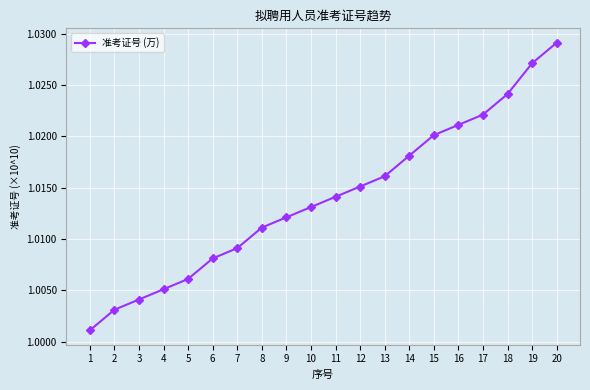

Reading left to right, transcribe all the data shown in this chart.

10011060102.0	10031060118.0	10041060123.0	10051060202.0	10061060205.0	10081060304.0	10091060306.0	10111060318.0	10121060323.0	10131060327.0	10141060402.0	10151060408.0	10161060411.0	10181060516.0	10201060710.0	10211060724.0	10221060804.0	10241060808.0	10271060908.0	10291061014.0